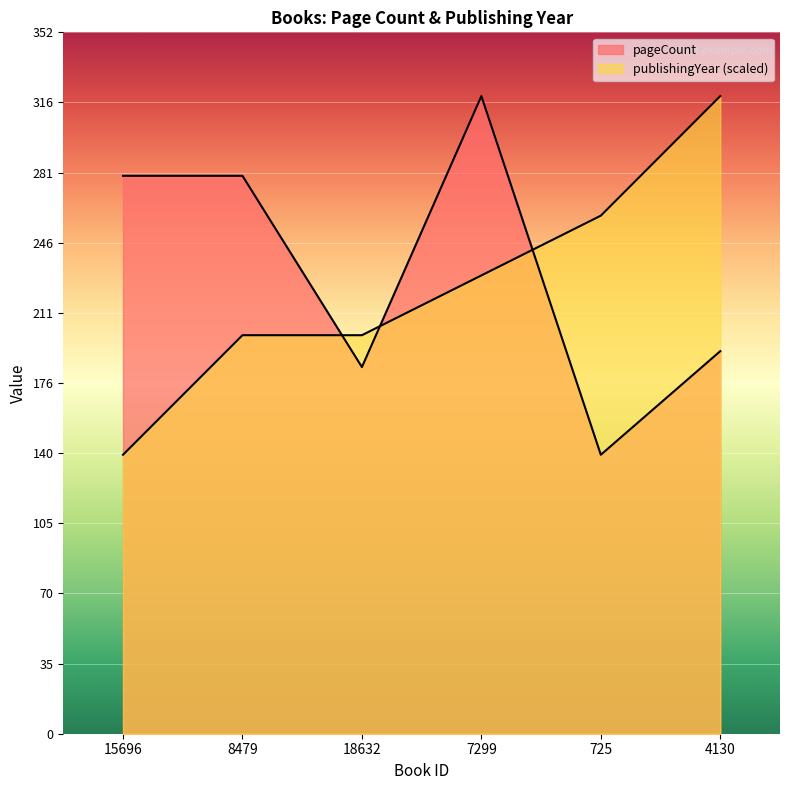

Reading left to right, list all the values displayed in this chart.

pageCount: 280	280	184	320	140	192
publishingYear: 140	200	200	230	260	320